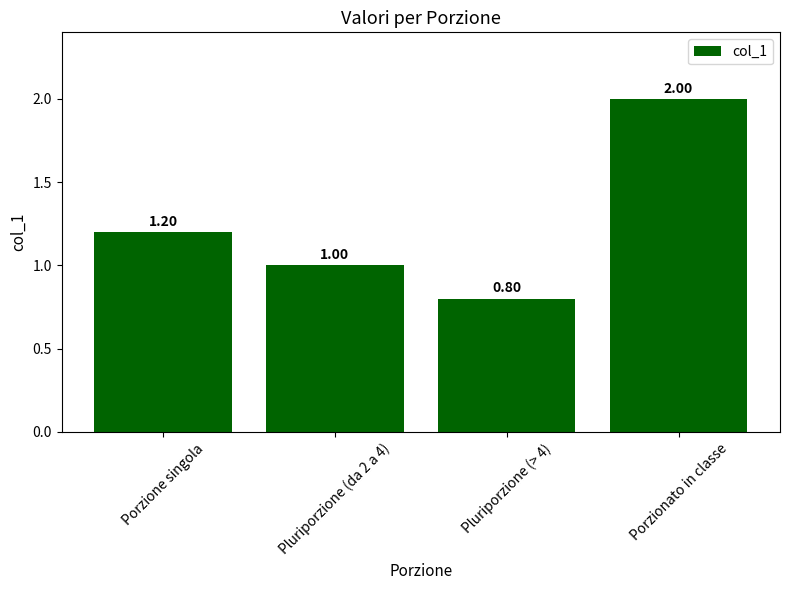

What position from the right is Pluriporzione (da 2 a 4)?

3